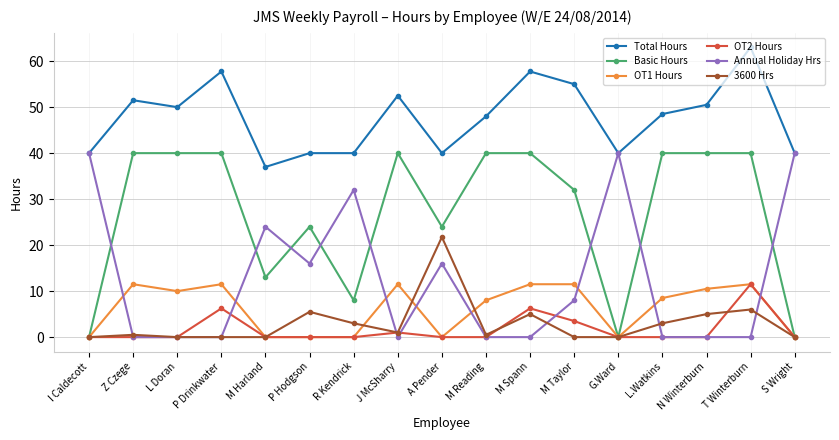

Is this an area chart (filled region under the line)?

No